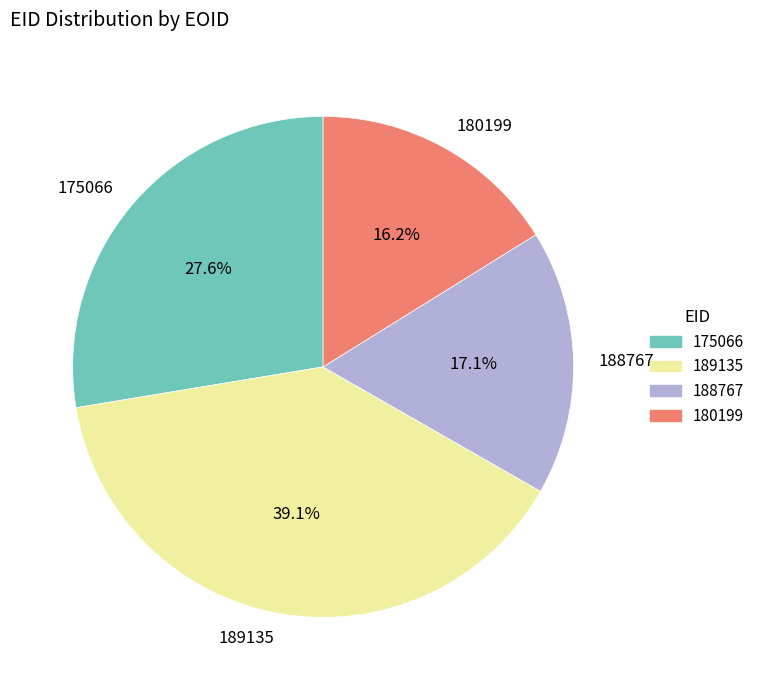

Which category has the smallest portion of the pie?

180199